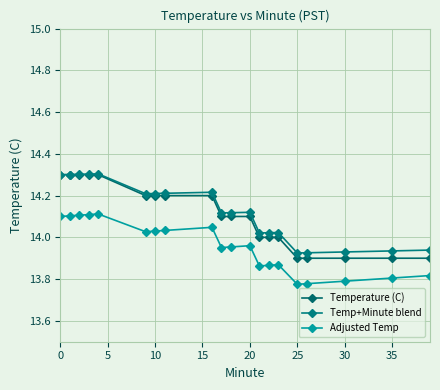

How many data points in Temp+Minute blend are above 14?

15